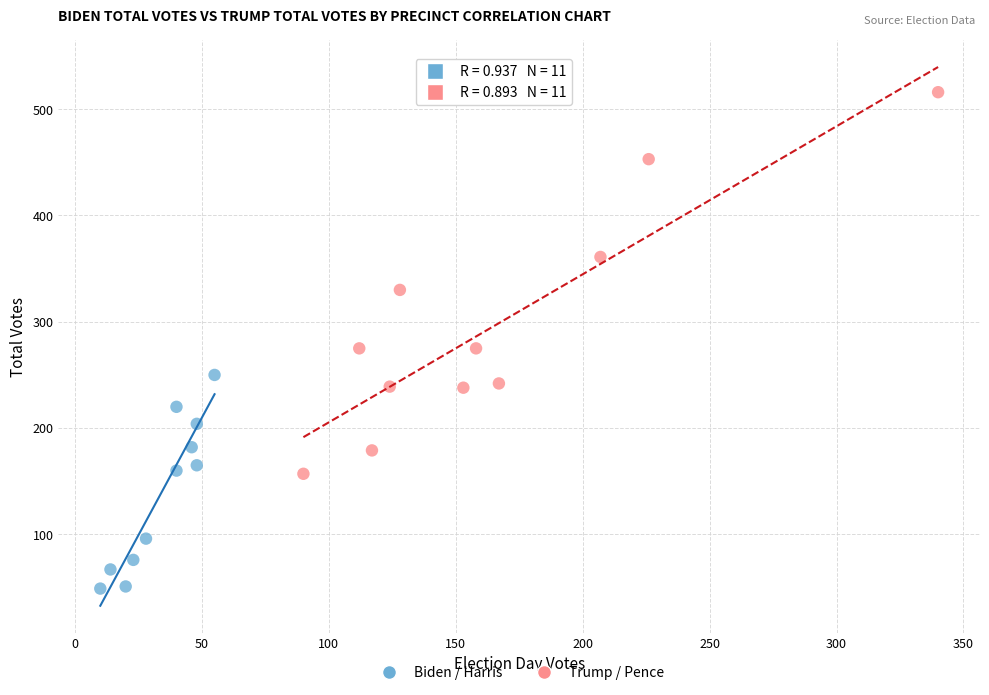

Which series contains the highest Y value?

Trump / Pence